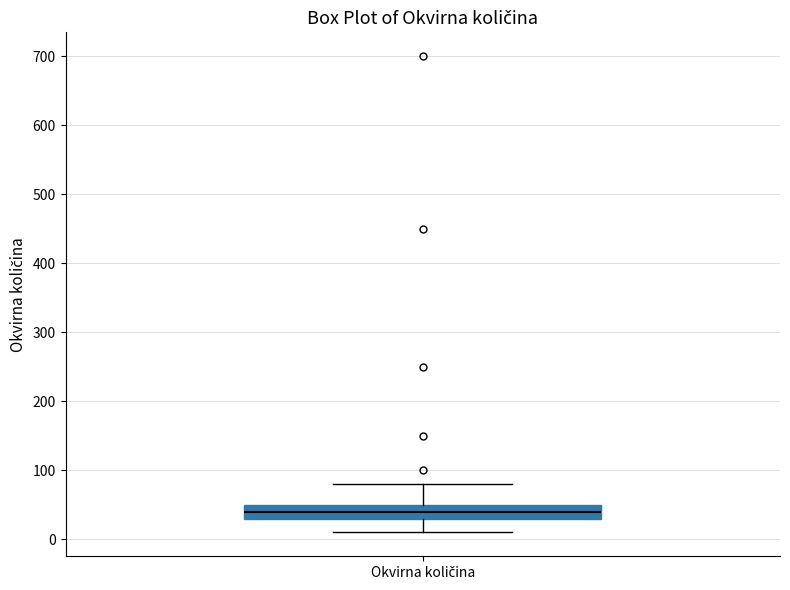

Transcribe this box plot: give where the median line is, the range the box spans, and where the two whiskers end, as read against the y-axis. The values are not printed on the chart, so give them approximately, as read against the axis.

median 40, box 30 to 50, whiskers 10 to 80